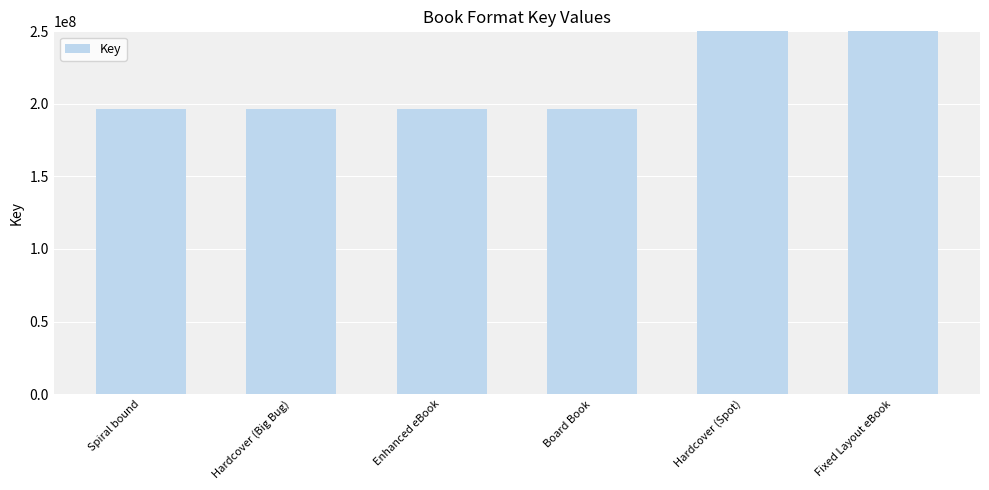

What position from the left is Fixed Layout eBook?

6